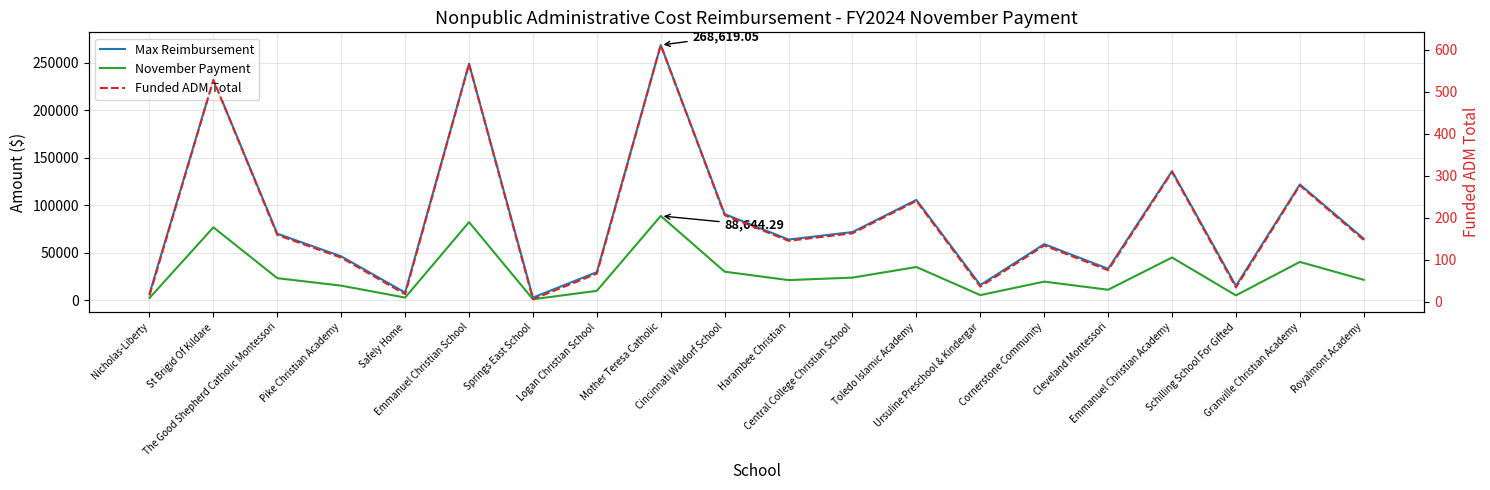

How many categories are shown in the chart?

20